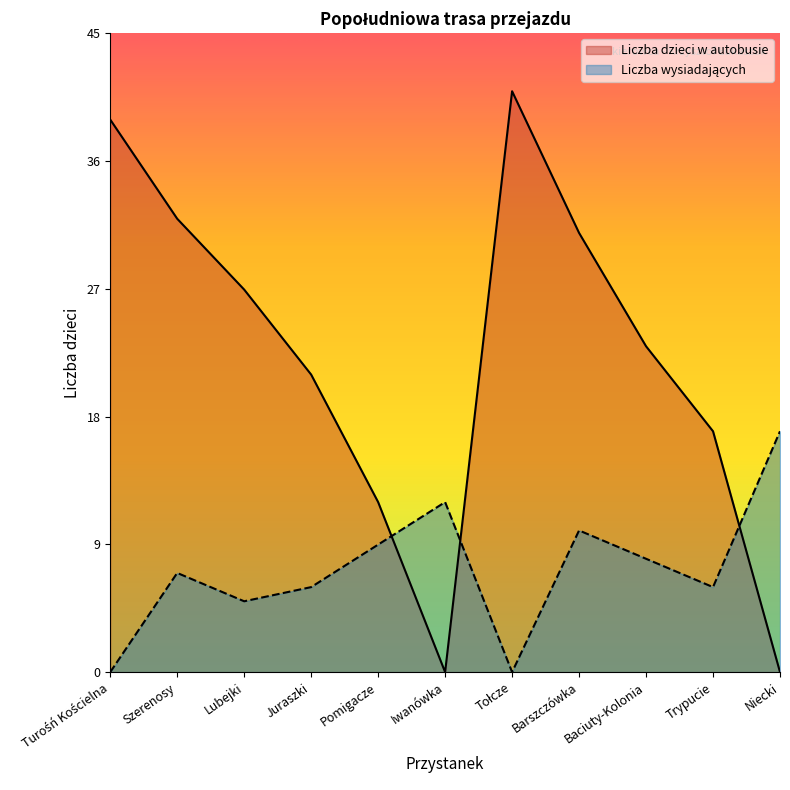

Reading left to right, what are all the values shown in this chart?

Liczba dzieci w autobusie: Turośń Kościelna=39	Szerenosy=32	Lubejki=27	Juraszki=21	Pomigacze=12	Iwanówka=0	Tołcze=41	Barszczówka=31	Baciuty-Kolonia=23	Trypucie=17	Niecki=0
Liczba wysiadających: Turośń Kościelna=0	Szerenosy=7	Lubejki=5	Juraszki=6	Pomigacze=9	Iwanówka=12	Tołcze=0	Barszczówka=10	Baciuty-Kolonia=8	Trypucie=6	Niecki=17